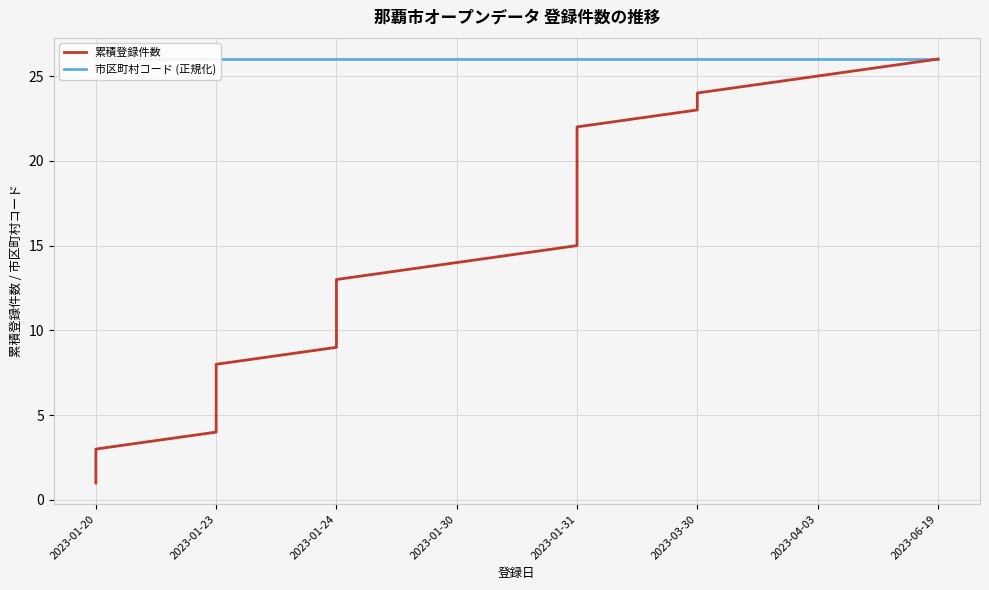

What is the minimum value shown in the chart?

1